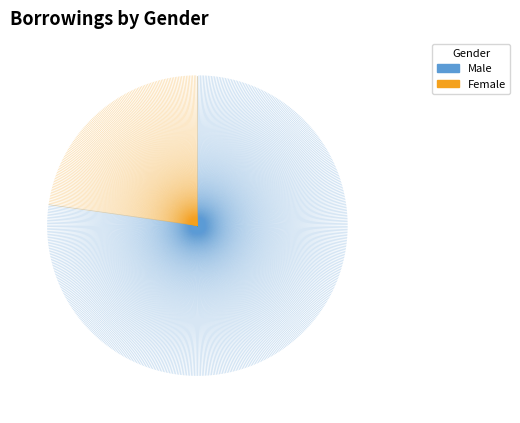

How many slices are in this pie chart?

2